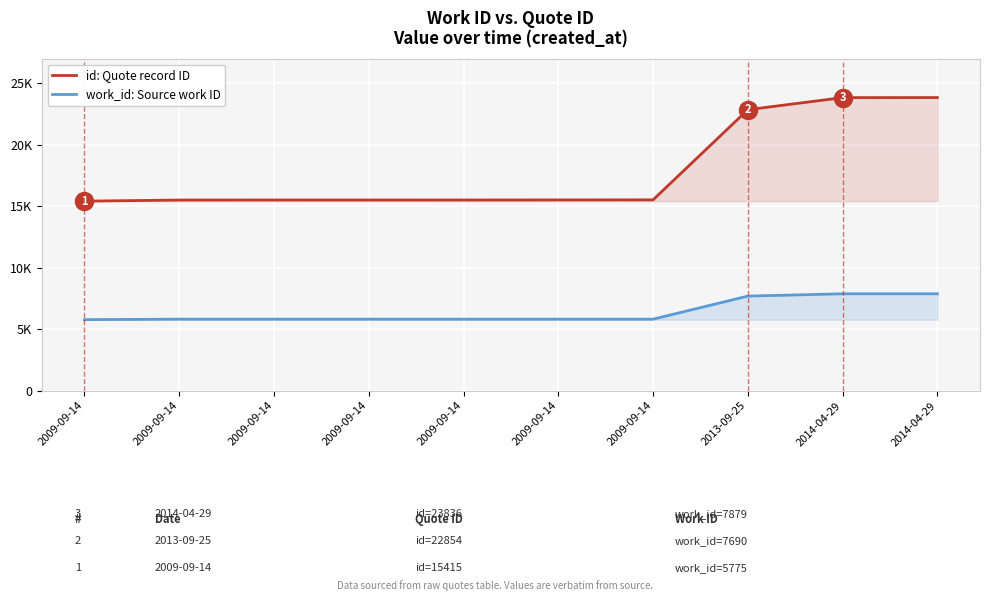

What is the label of the 6th point from the right?

2009-09-14